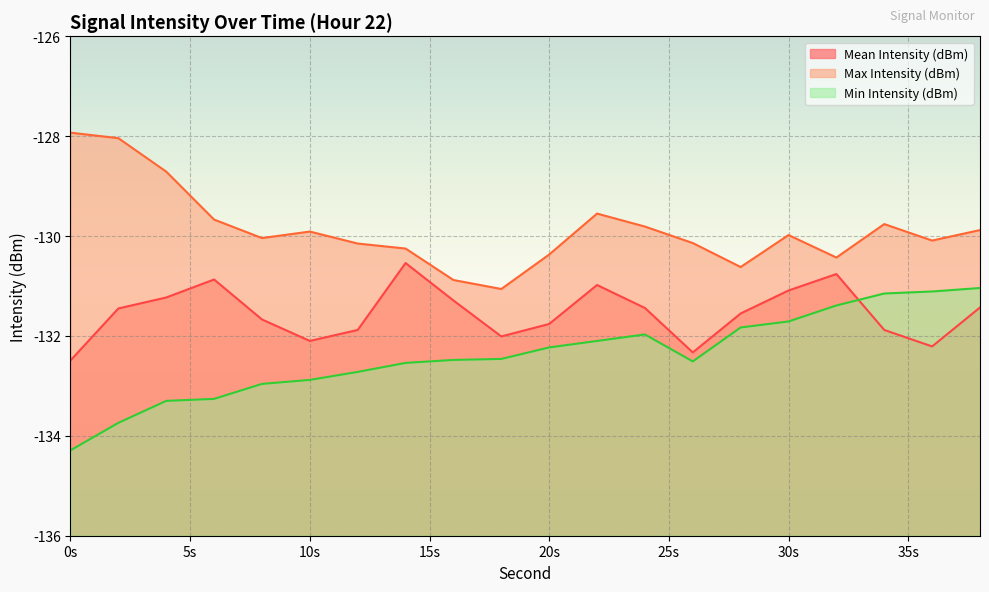

Rank the series at 28 from highest to lowest value.

Max Intensity (dBm), Mean Intensity (dBm), Min Intensity (dBm)